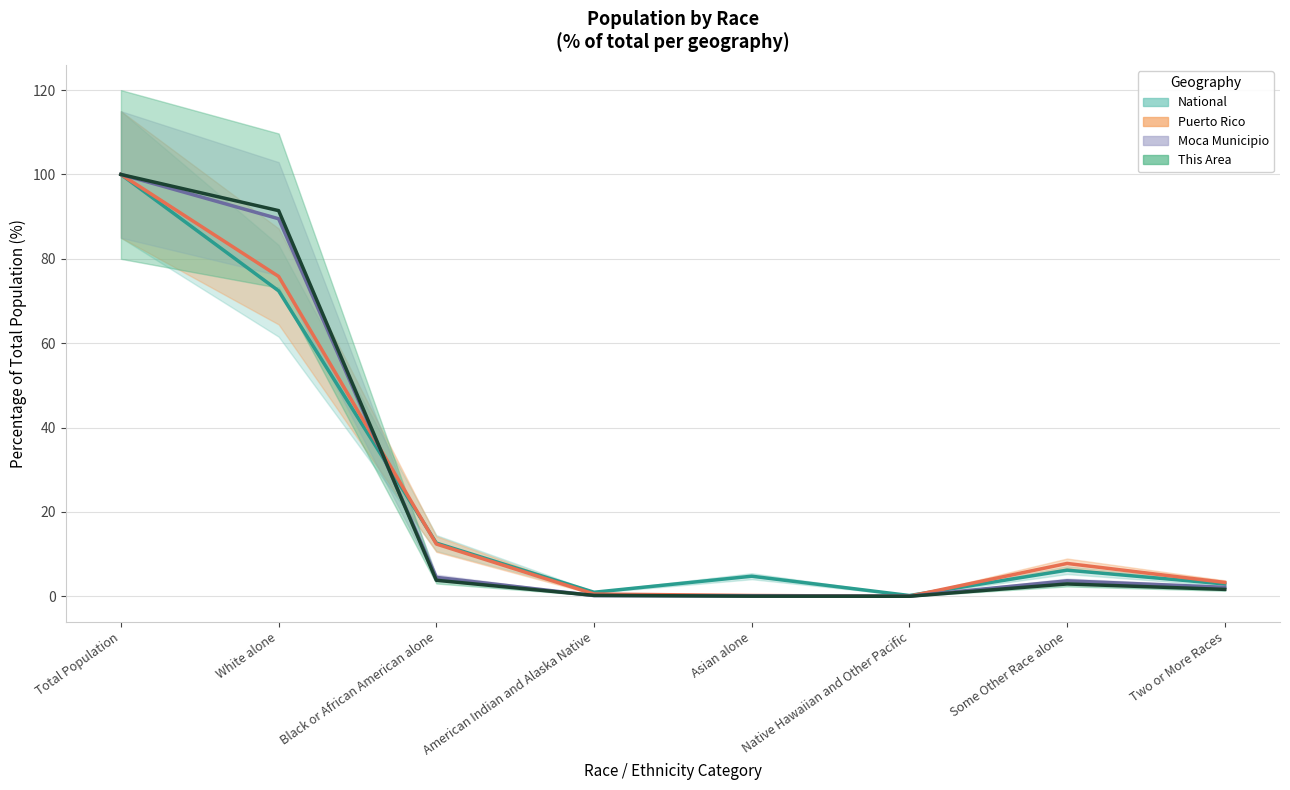

Reading right to left, what are all the values shown in this chart?

This Area: 1.6	2.9	0.0	0.0	0.2	3.8	91.4	100.0
Moca Municipio: 2.1	3.7	0.0	0.1	0.2	4.5	89.5	100.0
Puerto Rico: 3.3	7.8	0.0	0.2	0.5	12.4	75.8	100.0
National: 2.9	6.2	0.2	4.8	0.9	12.6	72.4	100.0